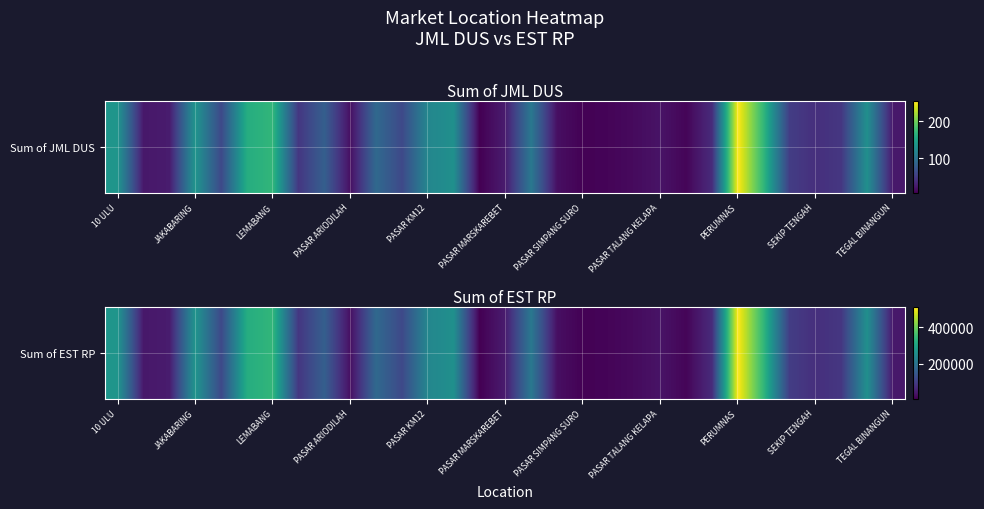

Where is the data nearest to the value 260000?

13